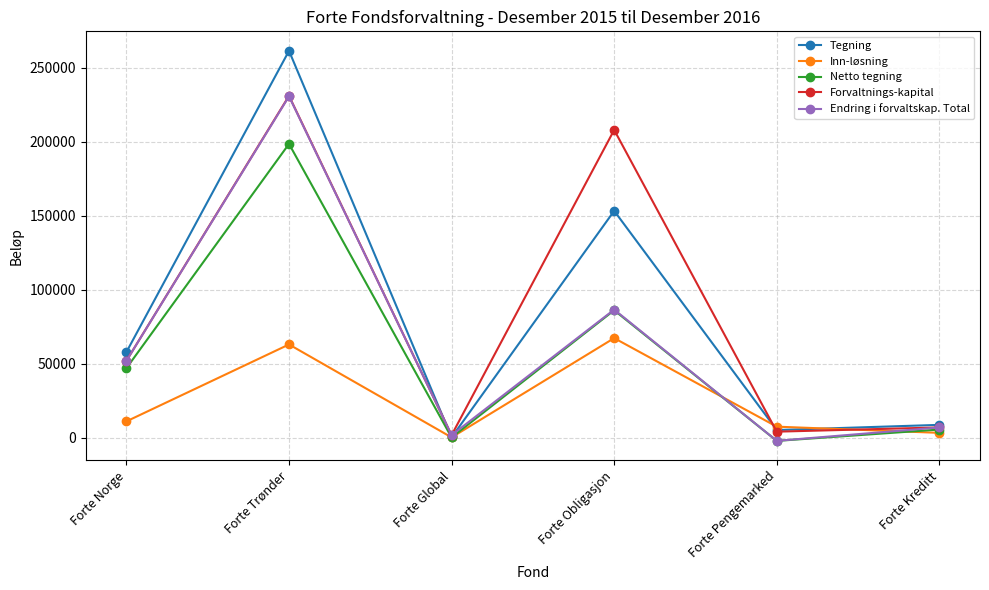

What is the label of the 5th point from the left?

Forte Pengemarked